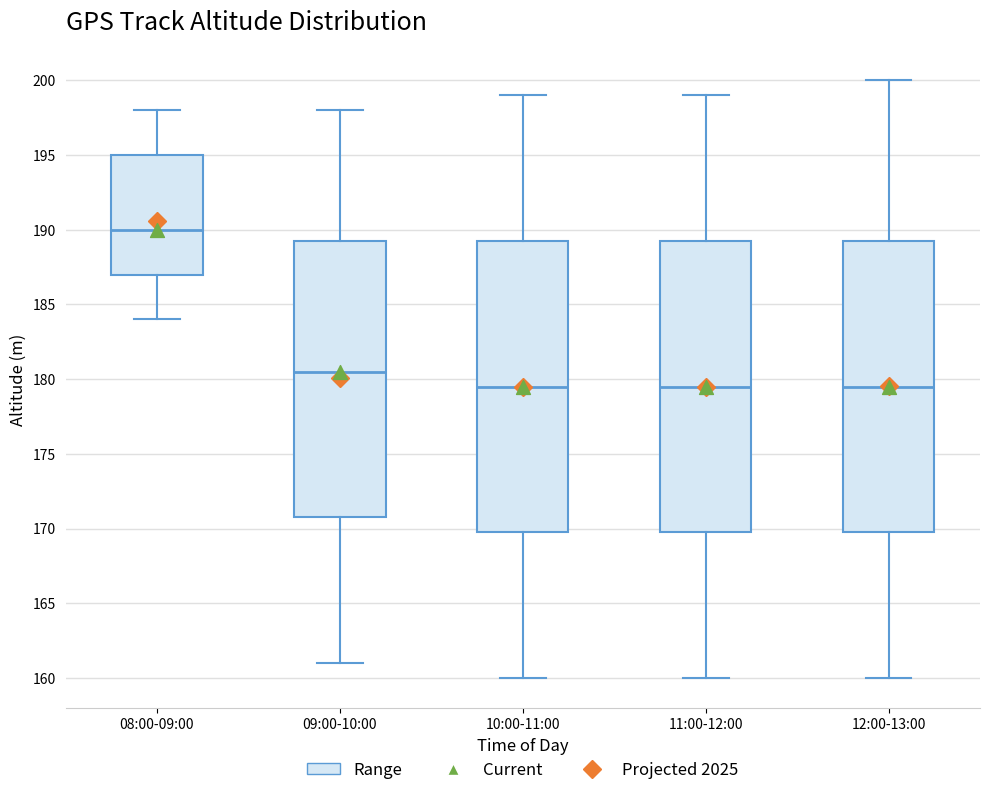

Which box has the highest median line?

08:00-09:00